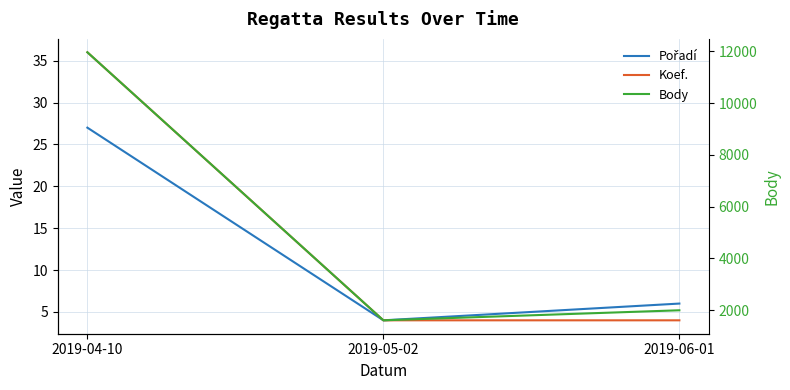

What is the smallest value displayed?

4